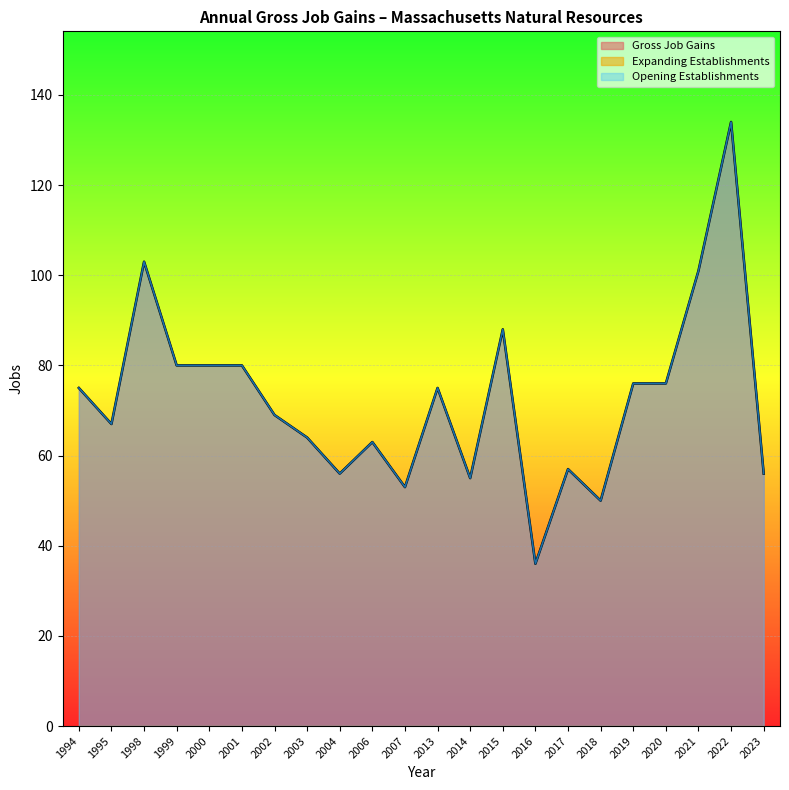

How many data points in Opening Establishments are less than 75?

11